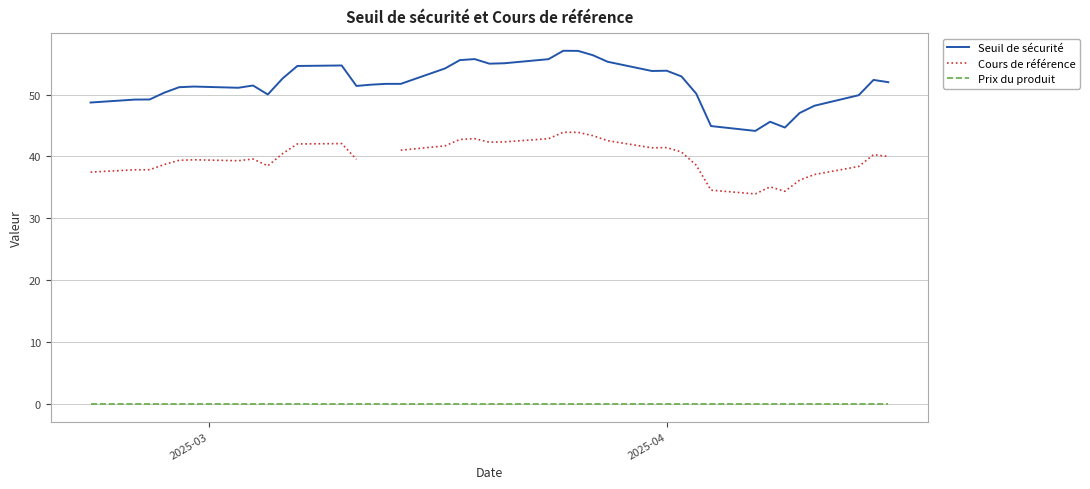

What are all the series names shown in the legend?

Seuil de sécurité, Cours de référence, Prix du produit